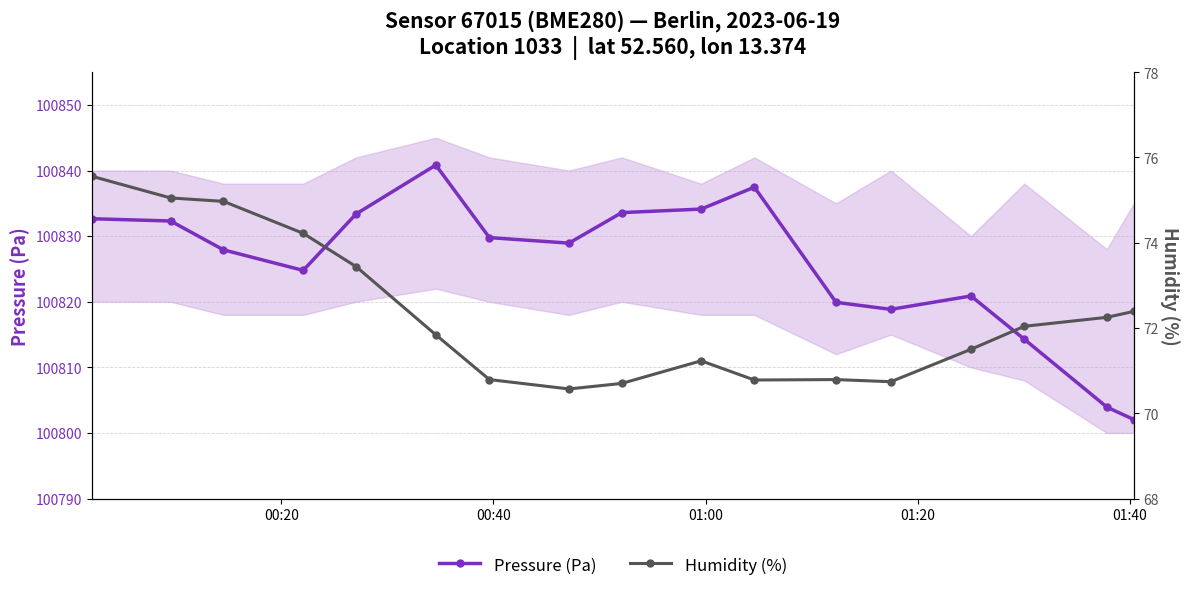

What is the maximum value for Pressure (Pa)?

100840.8